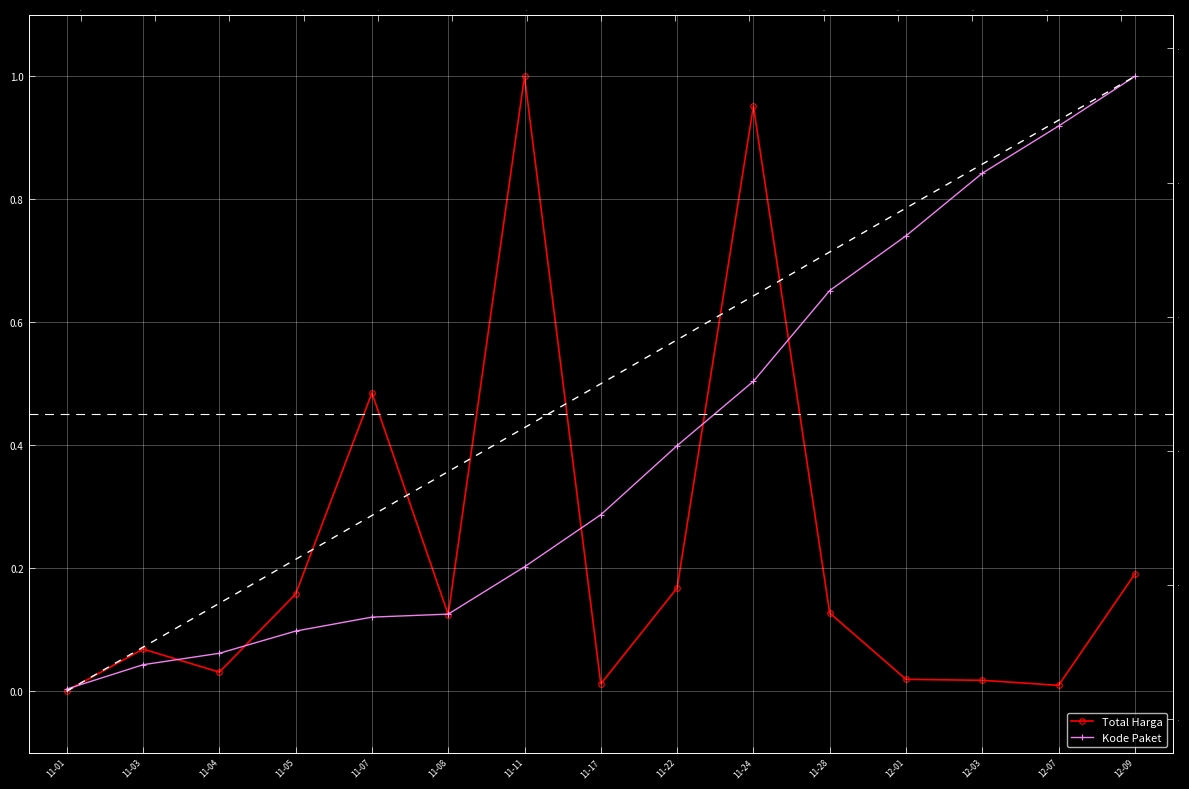

At which category is the sum across all series the highest?

11-24